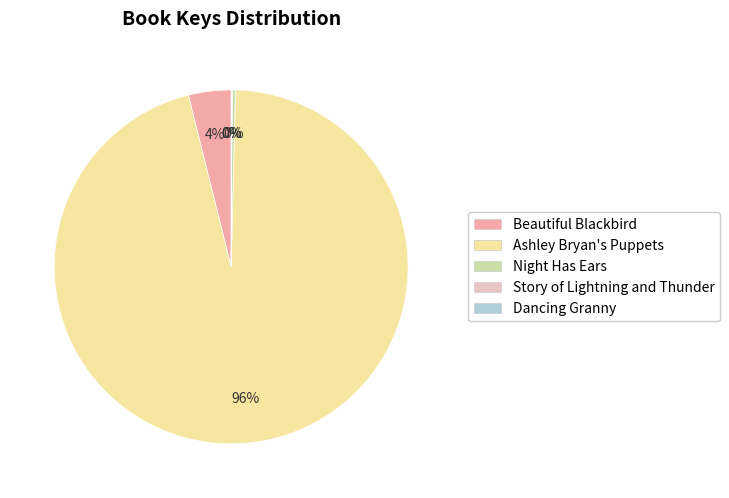

Which category has the biggest portion of the pie?

Ashley Bryan's Puppets